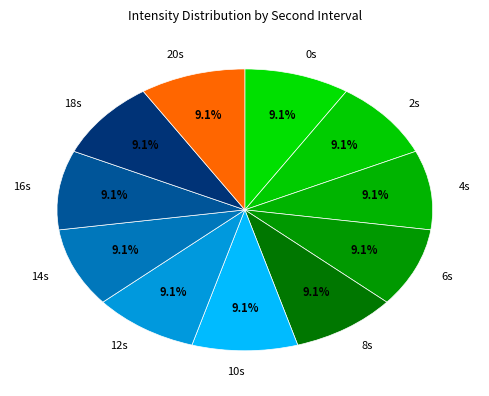

What percentage is NOT represented by 16s?

90.9%